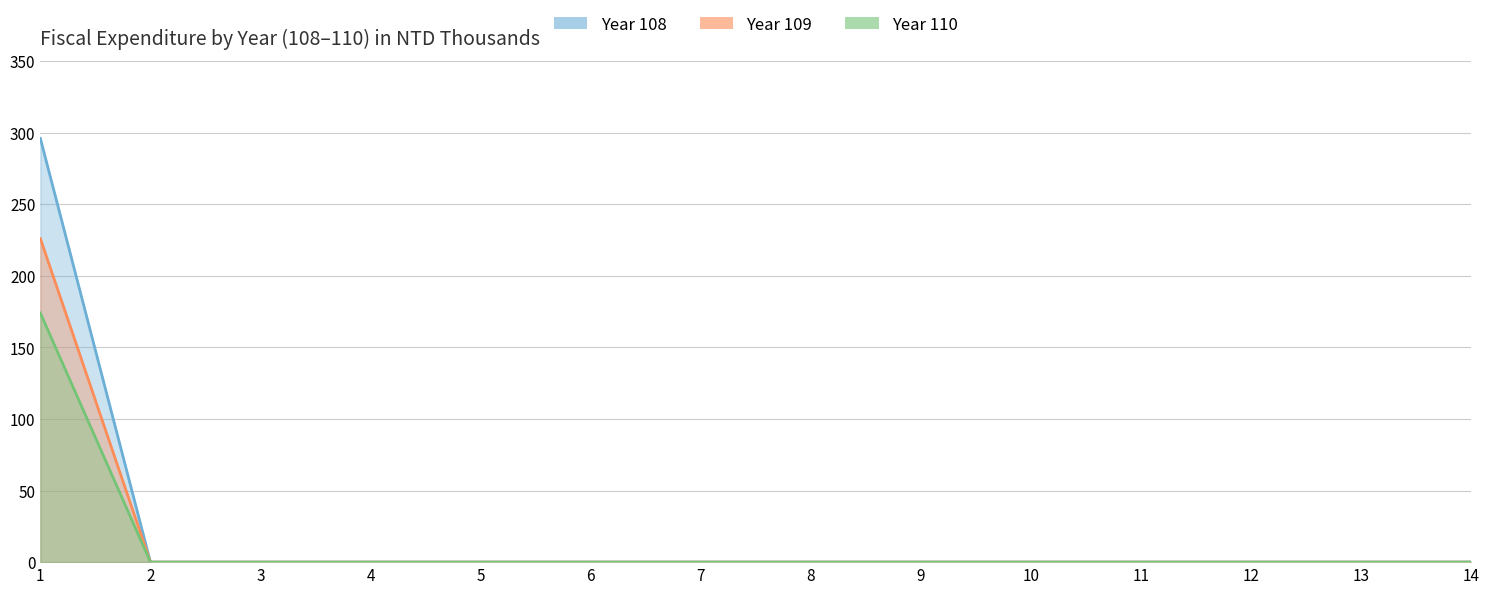

What is the highest value of the Year 108 series?

296